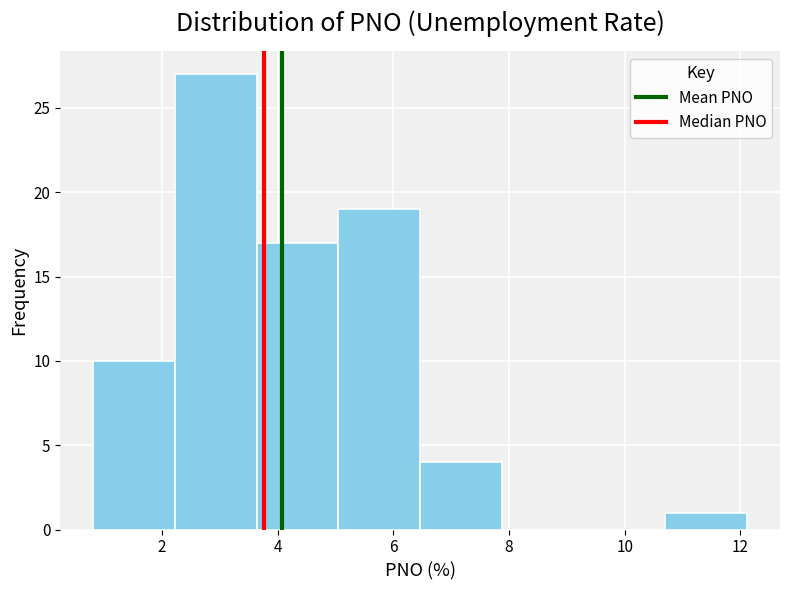

Reading left to right, transcribe this chart: for each bar, give the range it covers on the x-axis and its height. Neither the bar edges nor the heights are printed on the chart, so give them approximately, as read against the axes.

0.8 to 2.2: 10
2.2 to 3.6: 27
3.6 to 5.0: 17
5.0 to 6.4: 19
6.4 to 7.8: 4
7.8 to 9.2: 0
9.2 to 10.8: 0
10.8 to 12.2: 1